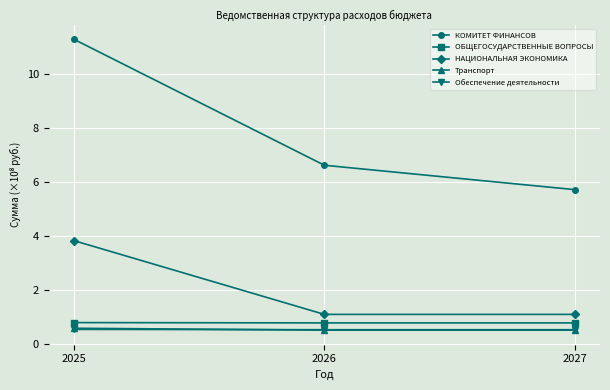

The Обеспечение деятельности series shows 0.5 at 2025. True or false?

True